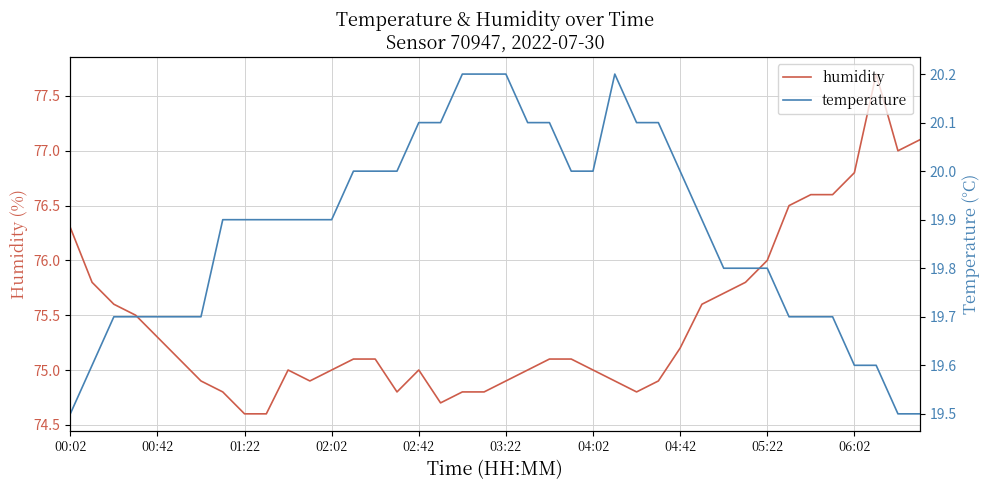

Is it true that humidity equals 75.0 at 02:02?

True